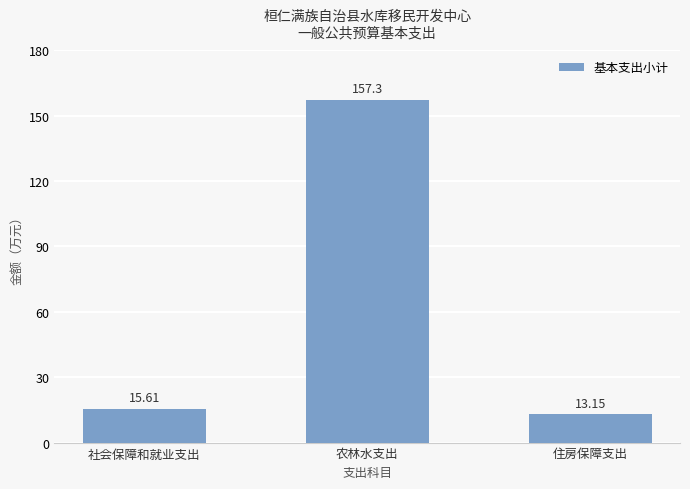

List the labels in order of value, largest first.

农林水支出, 社会保障和就业支出, 住房保障支出